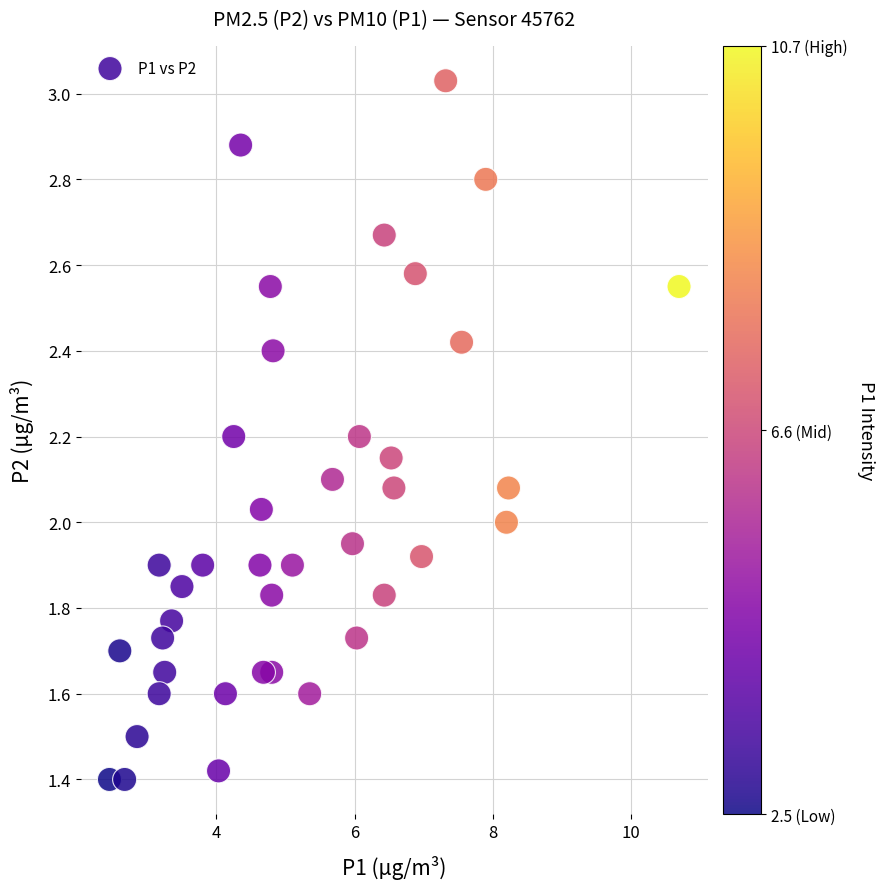

What is the range of X values (max minus min)?

8.2